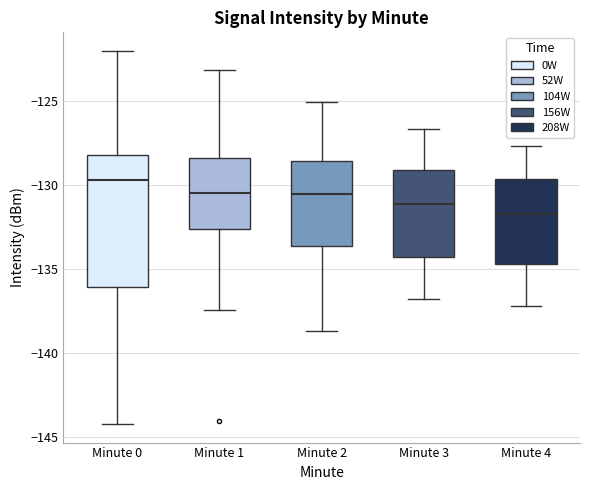

Reading left to right, transcribe this box plot: for each box, give where its median line is, the range the box spans, and where its two whiskers end, as read against the y-axis. The values are not printed on the chart, so give them approximately, as read against the axis.

Minute 0: median -129.5, box -136.0 to -128.0, whiskers -144.0 to -122.0
Minute 1: median -130.5, box -132.5 to -128.5, whiskers -137.5 to -123.0
Minute 2: median -130.5, box -133.5 to -128.5, whiskers -138.5 to -125.0
Minute 3: median -131.0, box -134.5 to -129.0, whiskers -137.0 to -126.5
Minute 4: median -131.5, box -134.5 to -129.5, whiskers -137.0 to -127.5